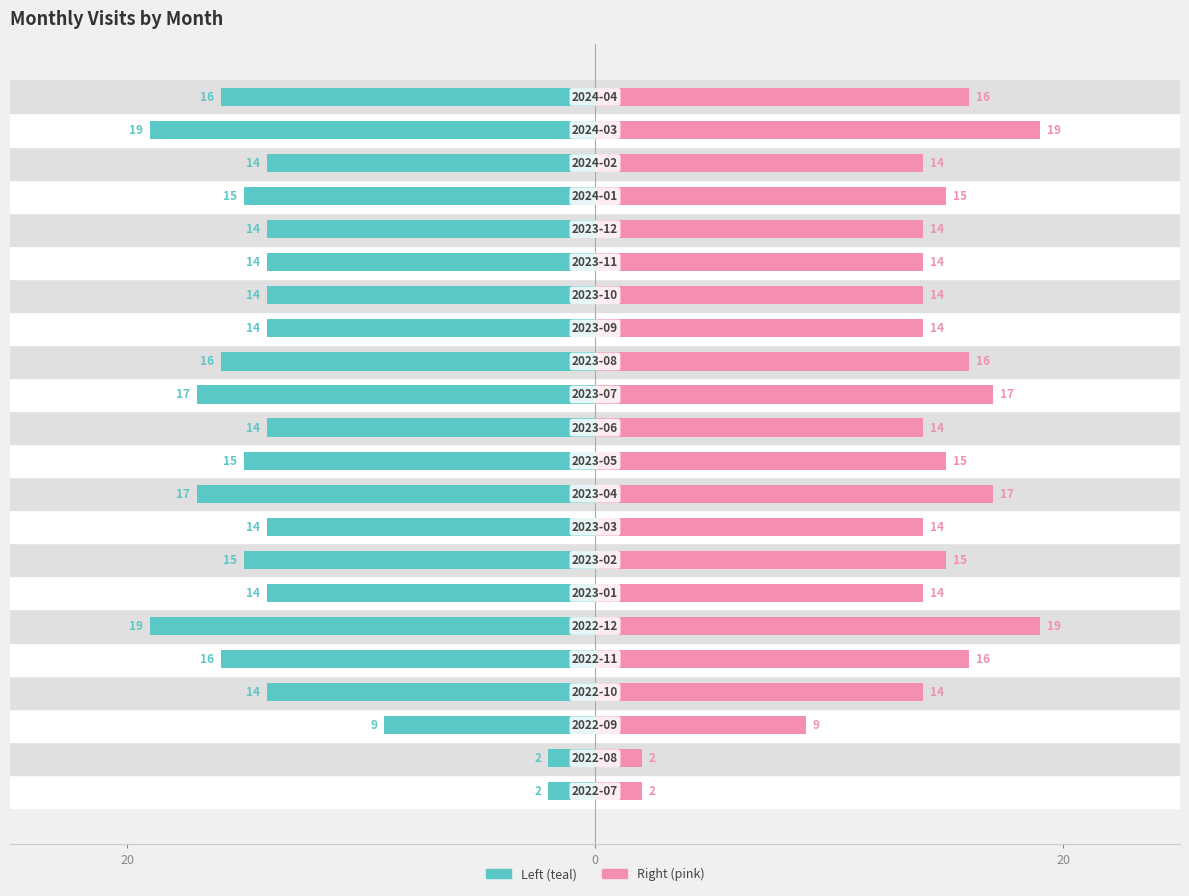

What is the maximum value shown in the chart?

19